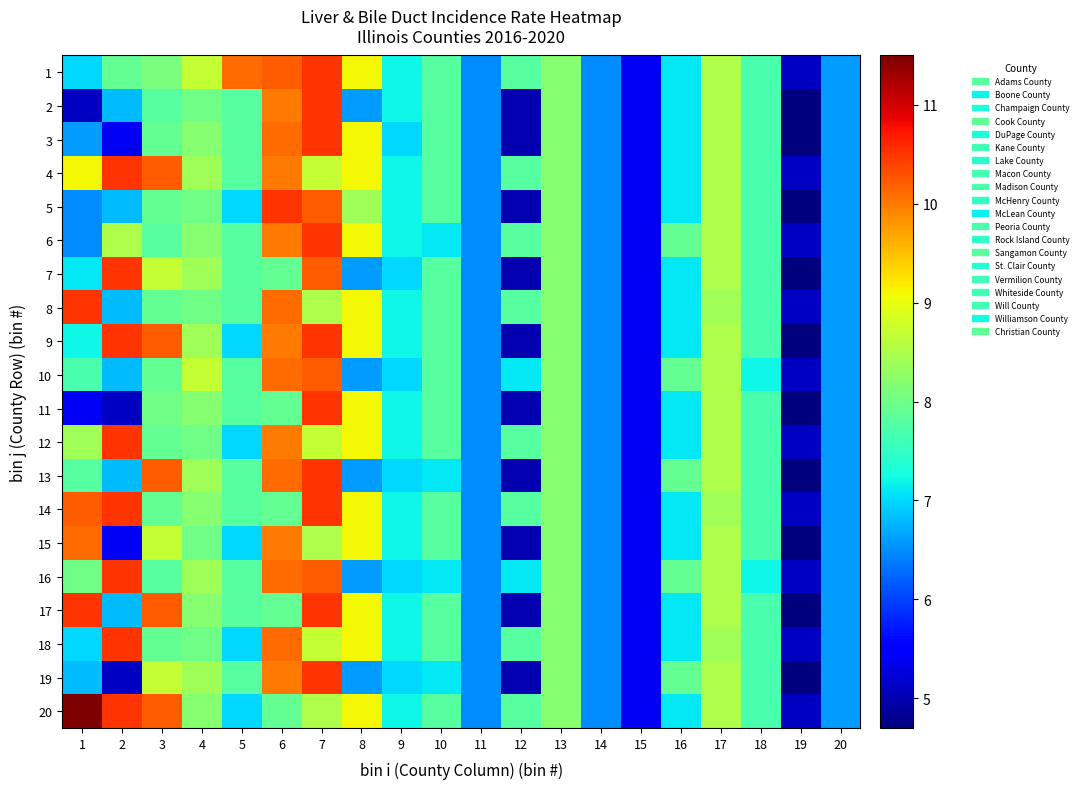

Count the number of categories in the chart.

20